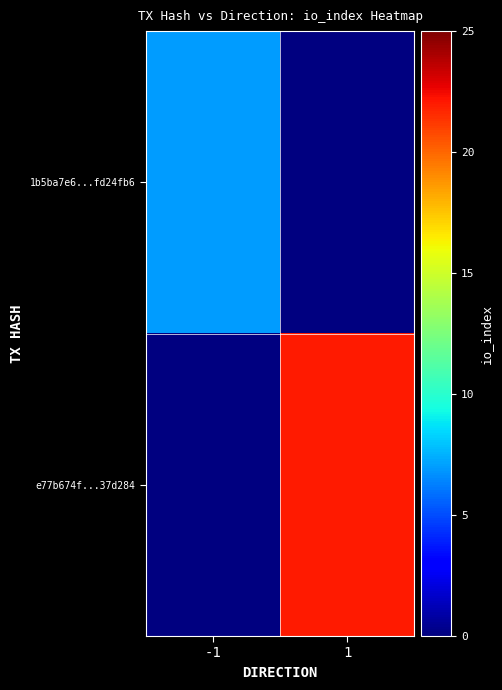

What is the maximum value shown in the chart?

22.0